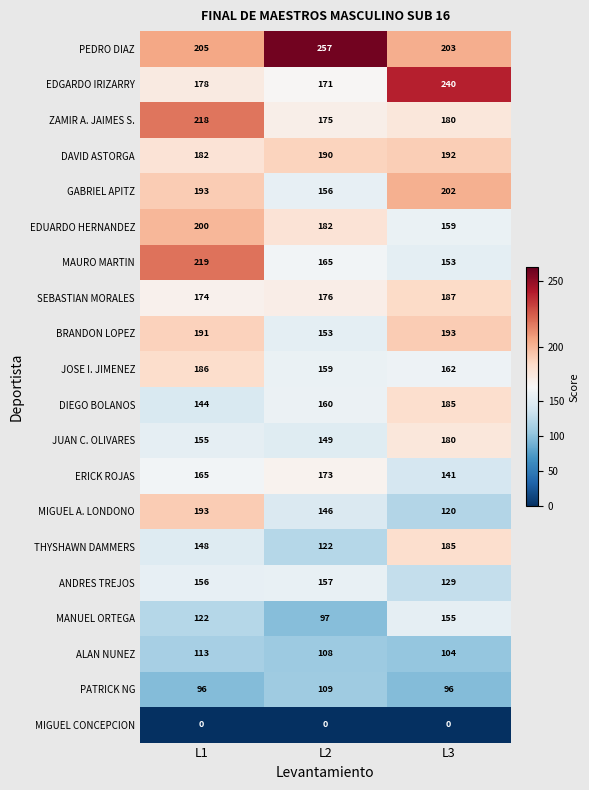

Which series has the largest total across all categories?

PEDRO DIAZ